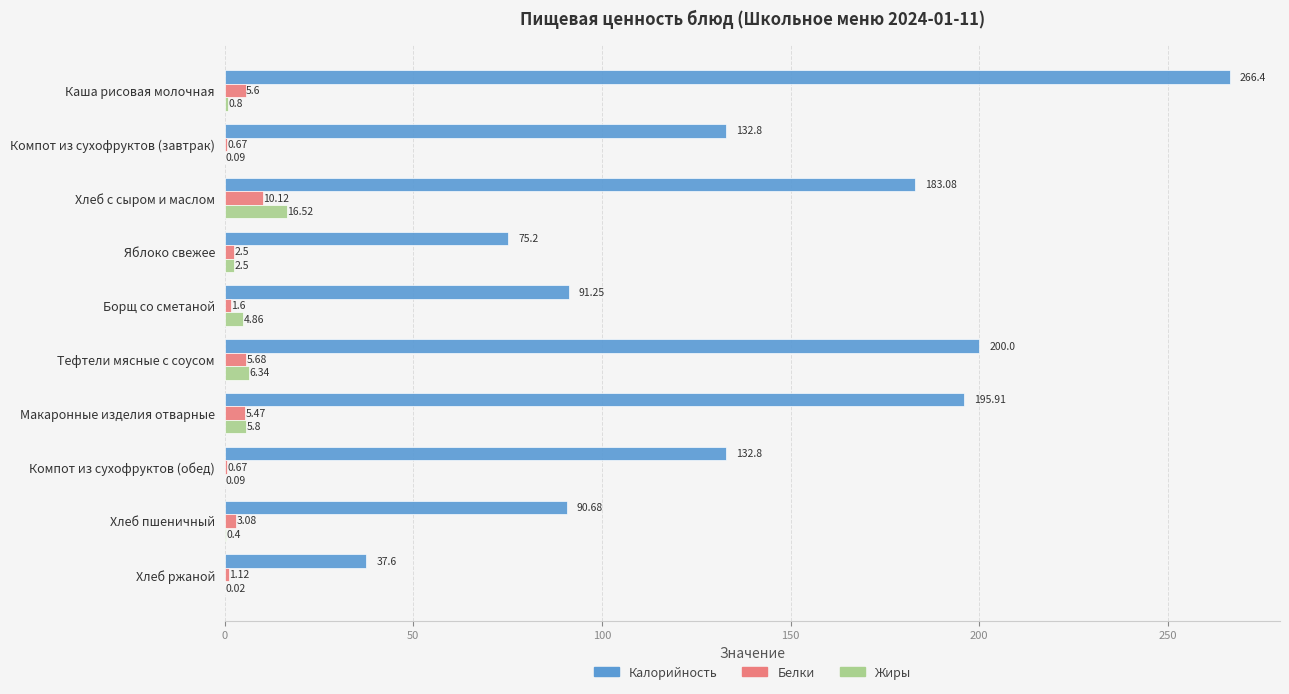

At which category is the sum across all series the highest?

Каша рисовая молочная